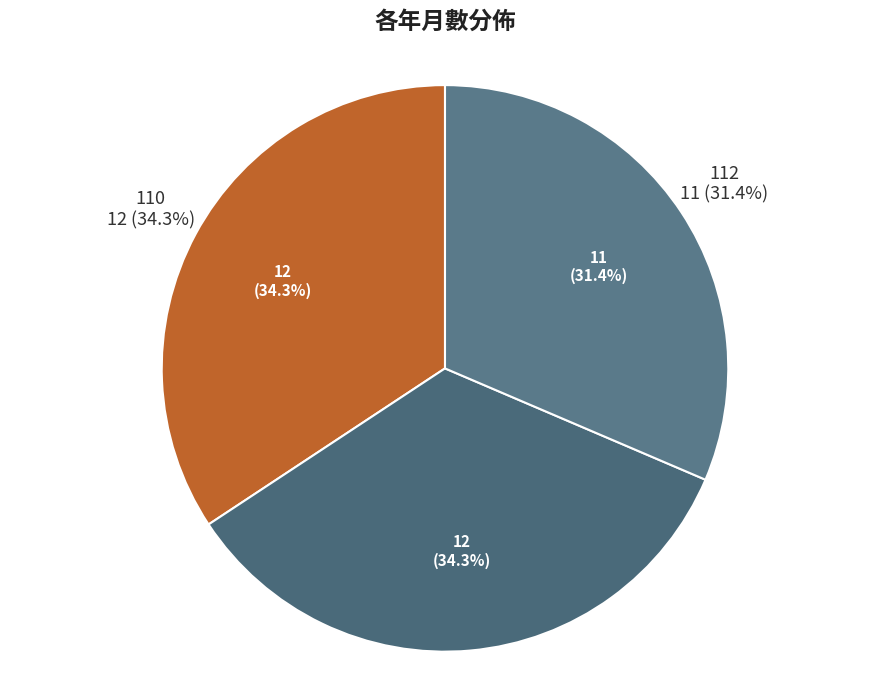

What percentage is the 110 slice, to the nearest percent?

34%